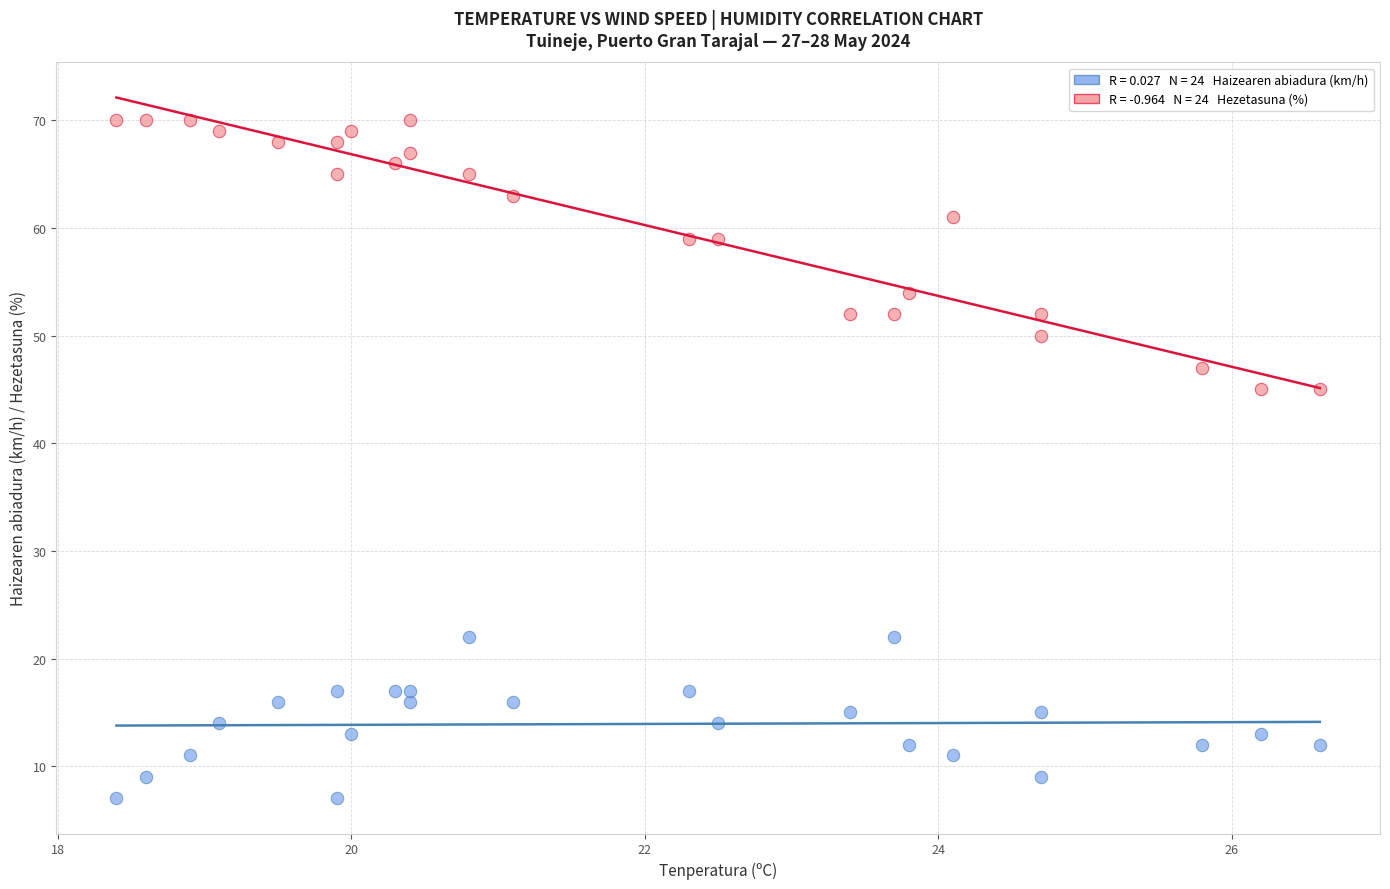

Across all data points, what is the range of Y values (max minus min)?

63